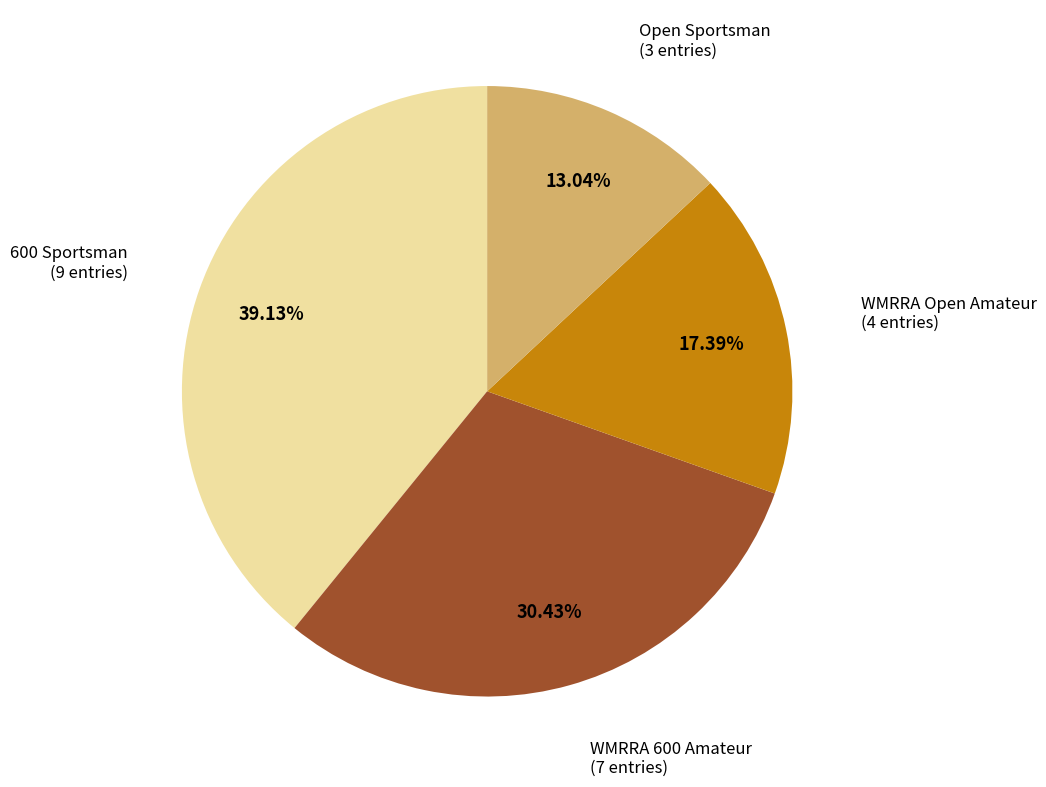

Is there a majority slice in this chart?

No